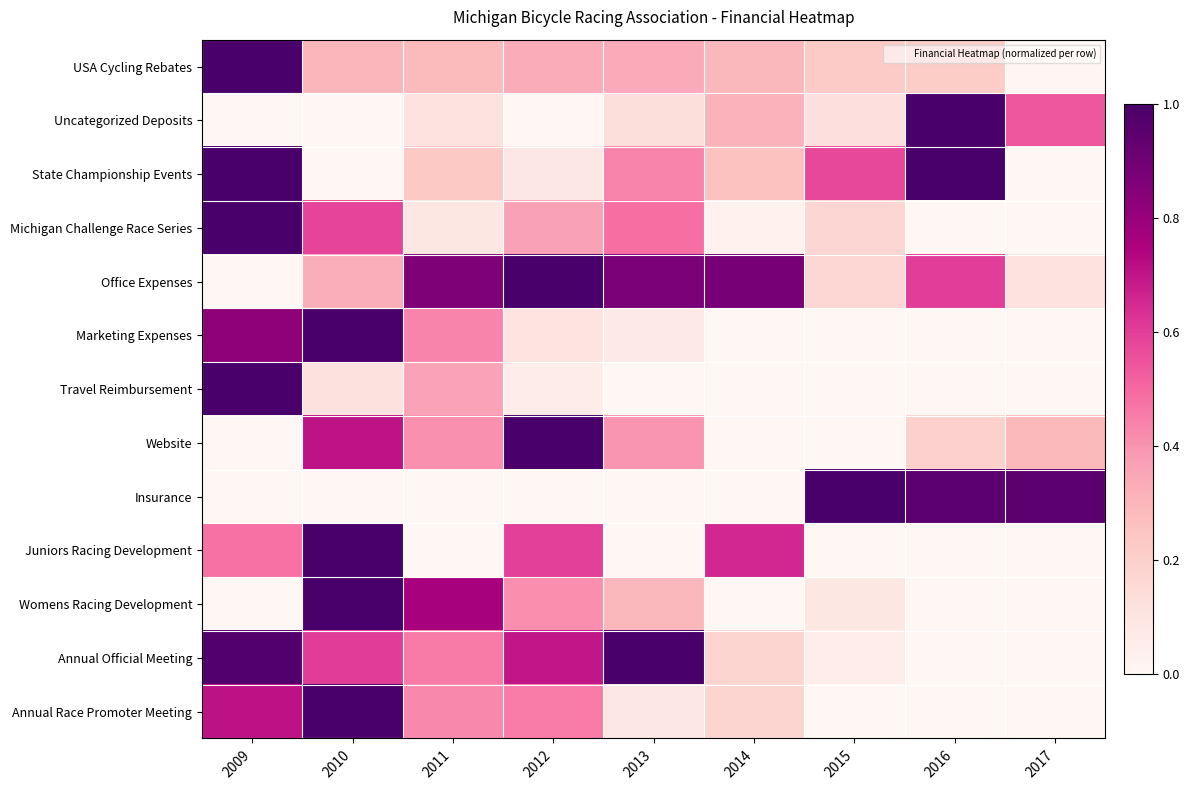

What is the greatest value displayed?

1.0